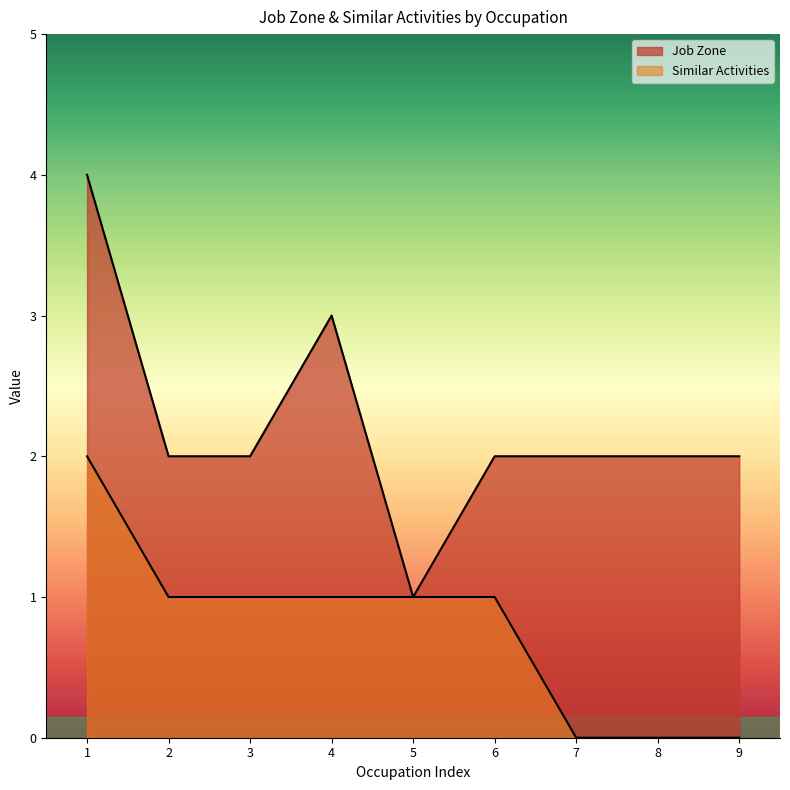

True or false: Similar Activities and Job Zone intersect in this chart.

False